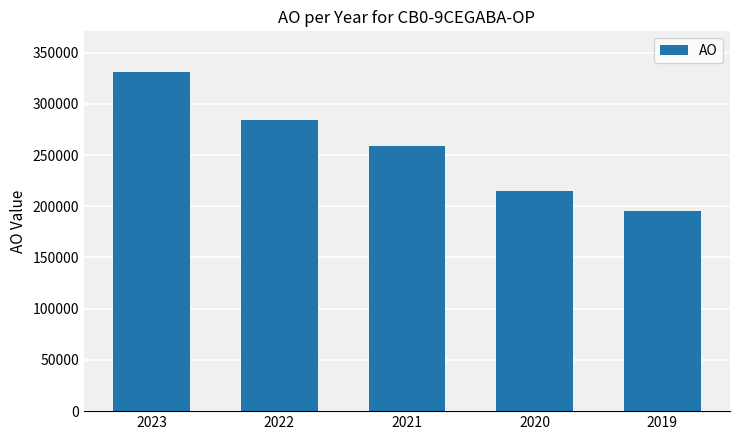

Approximately how many times larger is the value at 2023 compared to 2022?

1.2